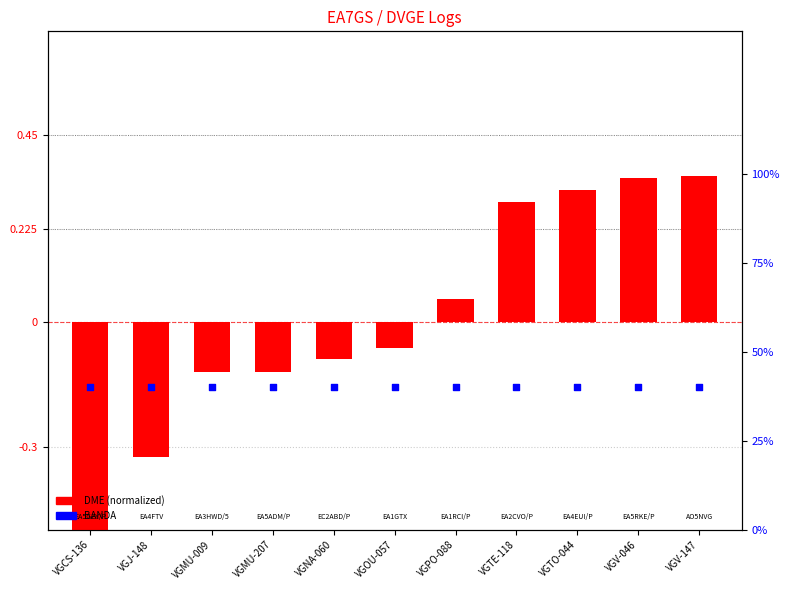

Which series contains the lowest Y value?

DME (normalized)